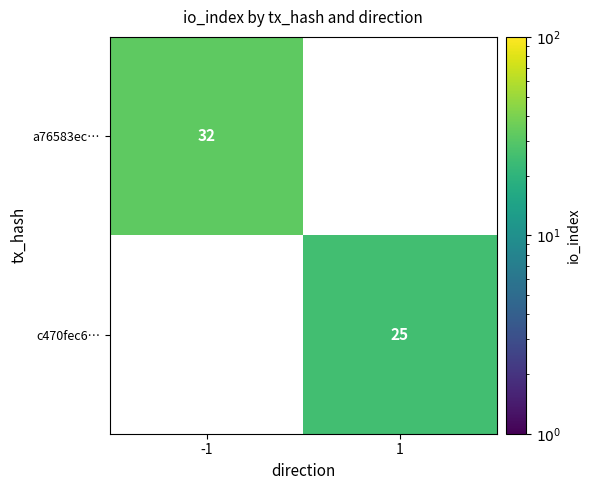

At how many categories does at least one series exceed 30?

1